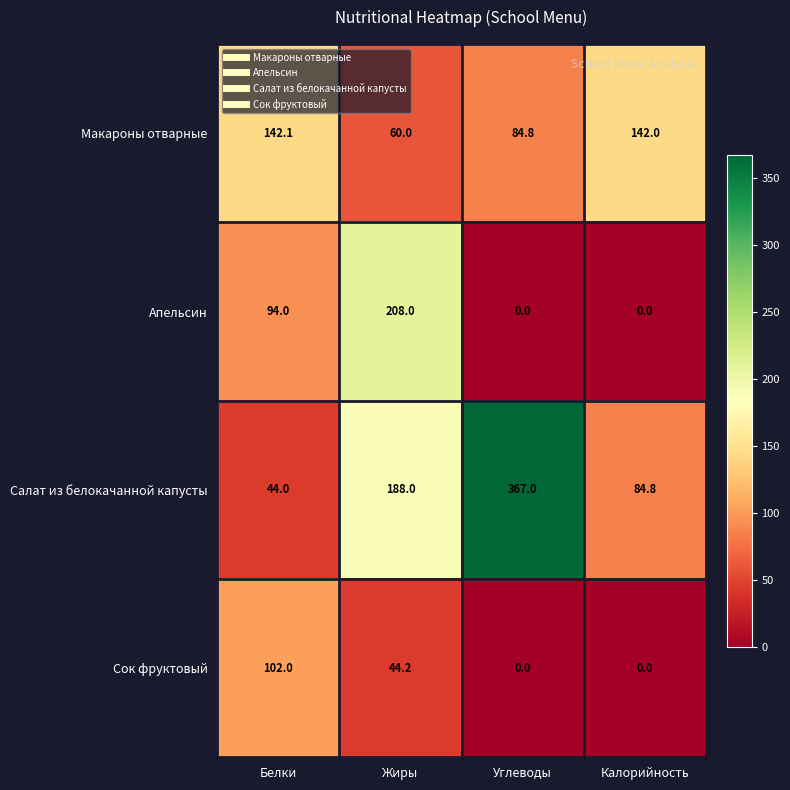

Rank the series by their maximum value, from highest to lowest.

Салат из белокачанной капусты, Апельсин, Макароны отварные, Сок фруктовый